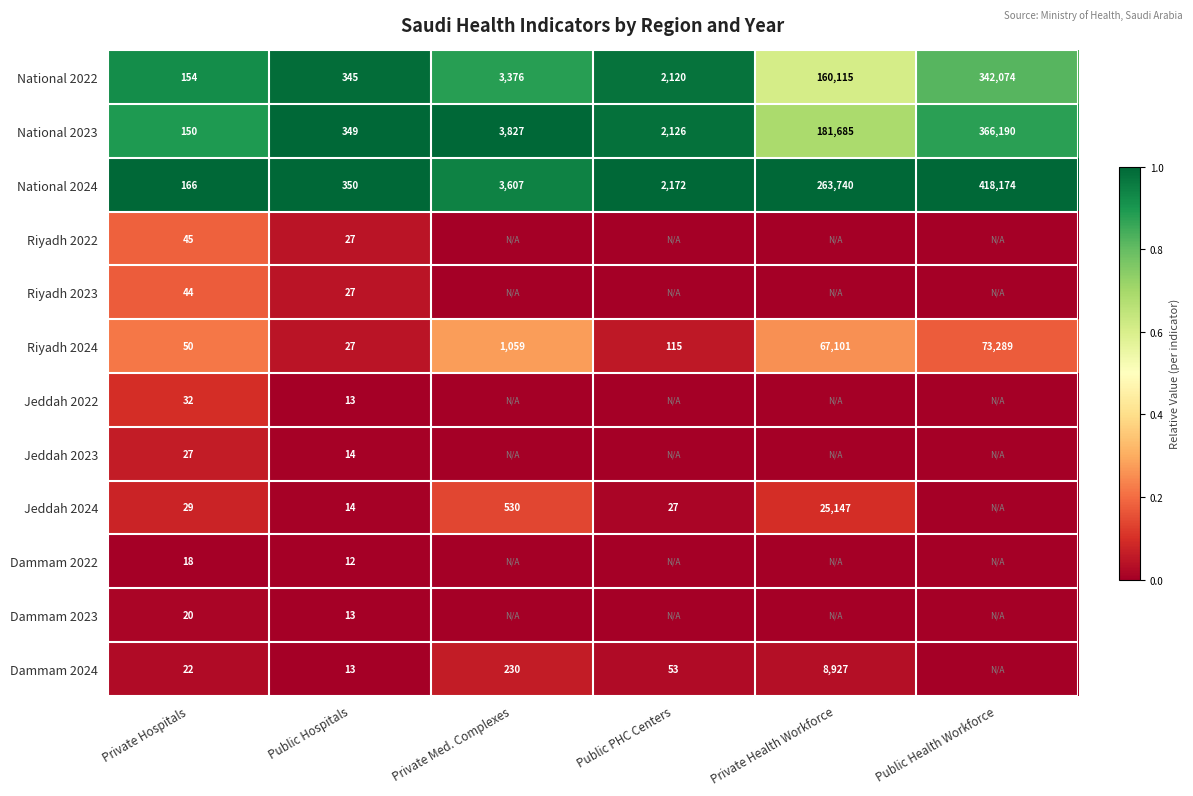

What is the spread (max minus min) of values at Private Hospitals?

148